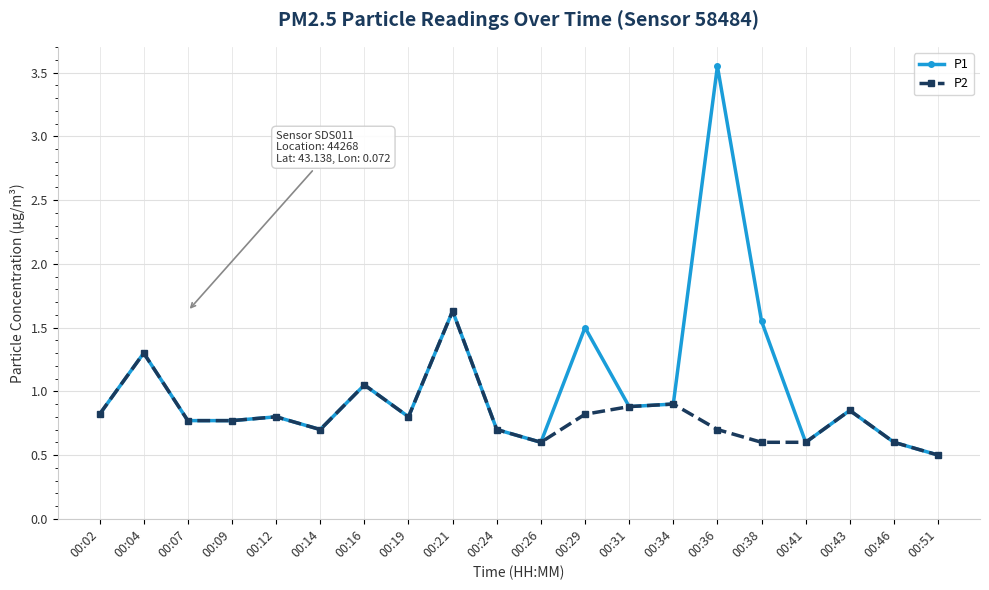

True or false: P1 has more than 0 points higher than both neighbors.

True